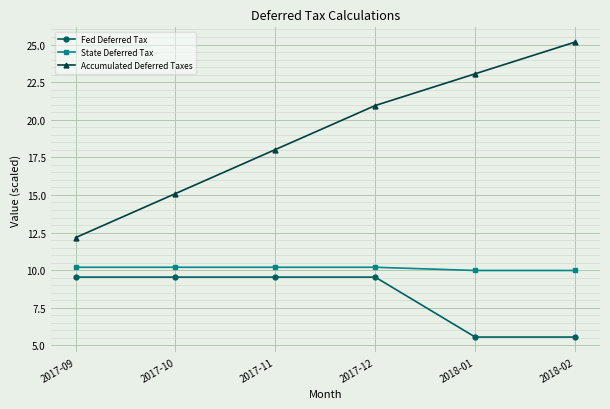

What is the highest value of the State Deferred Tax series?

10.2